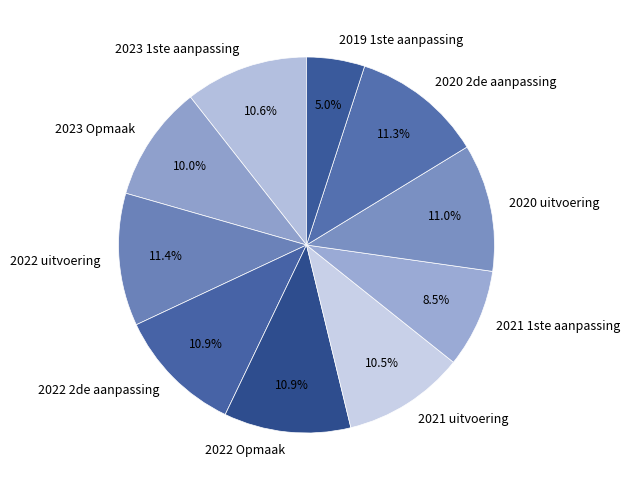

How much of the chart is everything except 2023 Opmaak?

90.0%